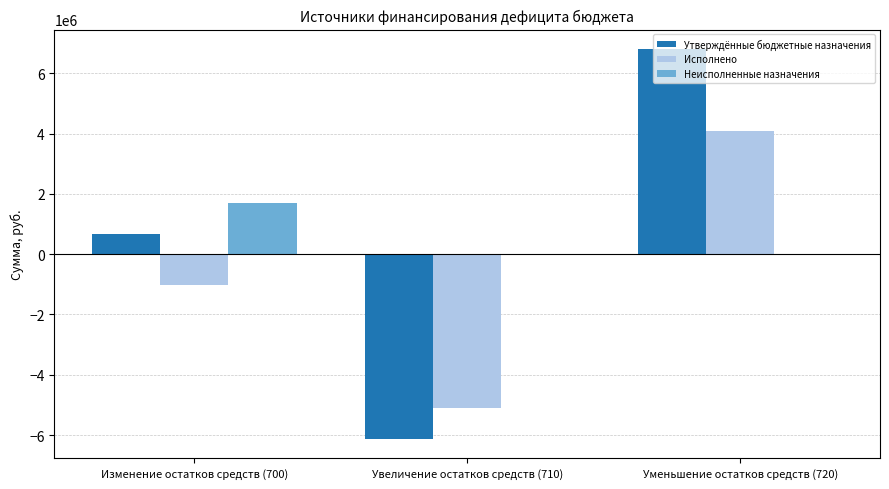

What are all the series names shown in the legend?

Утверждённые бюджетные назначения, Исполнено, Неисполненные назначения